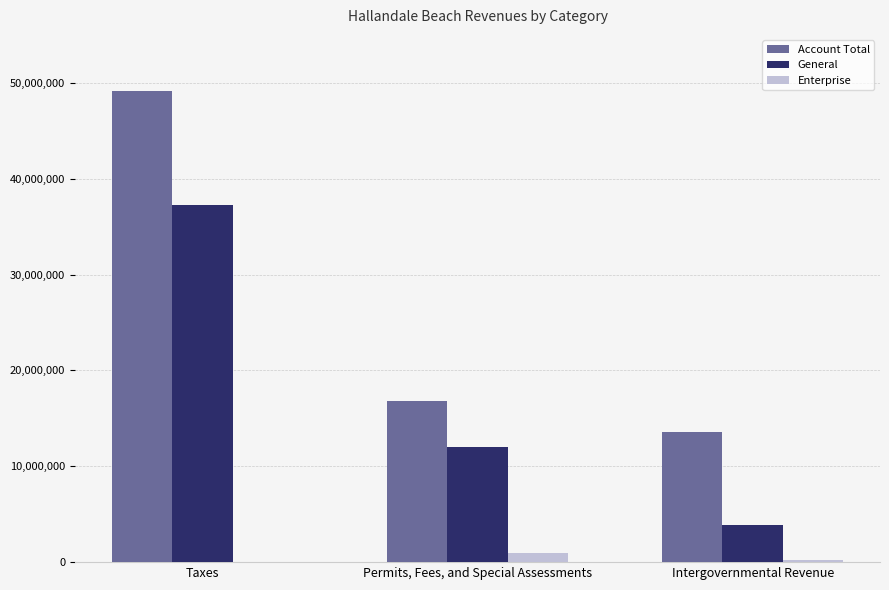

What are all the series names shown in the legend?

Account Total, General, Enterprise